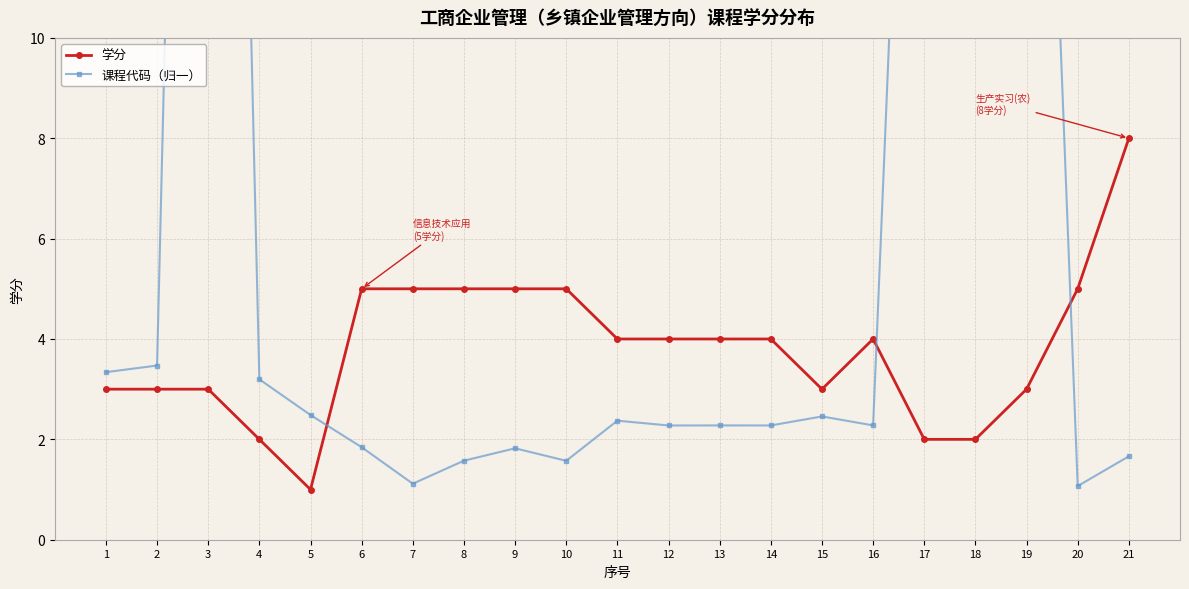

Reading left to right, what are all the values shown in this chart?

学分: 1=3.0	2=3.0	3=3.0	4=2.0	5=1.0	6=5.0	7=5.0	8=5.0	9=5.0	10=5.0	11=4.0	12=4.0	13=4.0	14=4.0	15=3.0	16=4.0	17=2.0	18=2.0	19=3.0	20=5.0	21=8.0
课程代码（归一）: 1=3.3	2=3.5	3=46.0	4=3.2	5=2.5	6=1.8	7=1.1	8=1.6	9=1.8	10=1.6	11=2.4	12=2.3	13=2.3	14=2.3	15=2.5	16=2.3	17=26.9	18=26.9	19=27.4	20=1.1	21=1.7